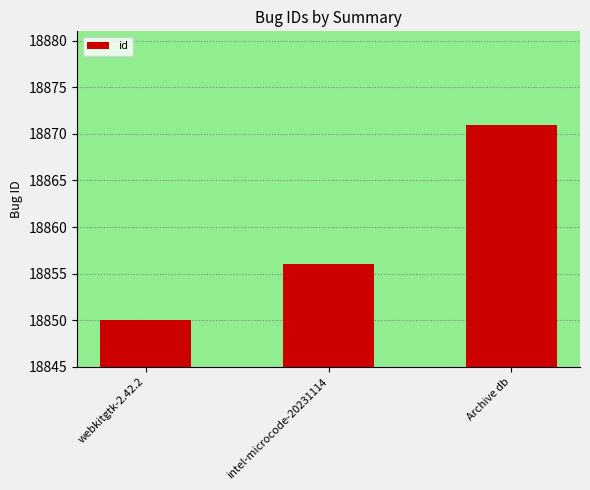

Does the chart contain any negative values?

No